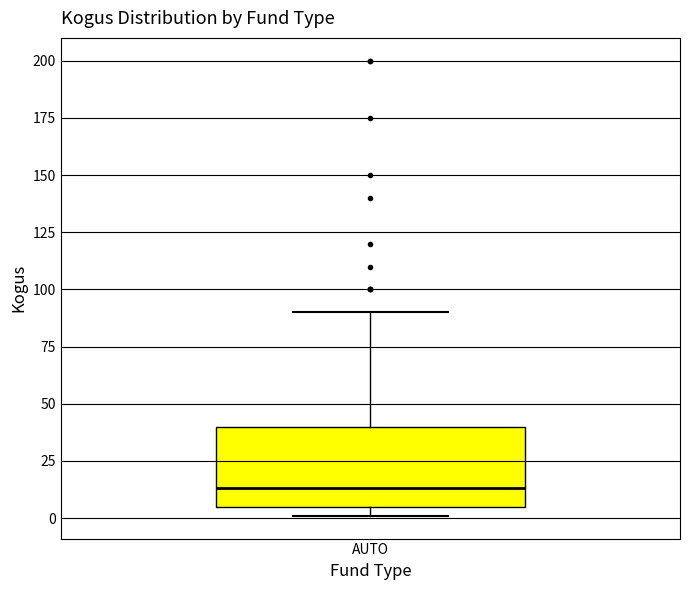

Where does the upper whisker of the box for AUTO end on the y-axis? The values are not printed on the chart, so give them approximately, as read against the axis.

90